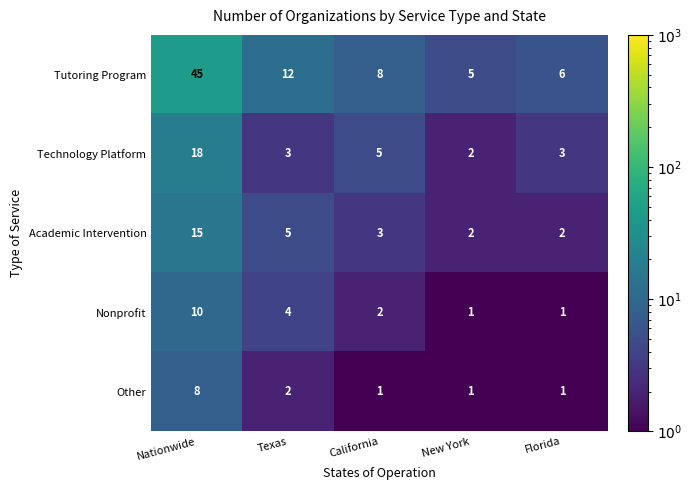

Reading left to right, transcribe all the data shown in this chart.

Tutoring Program: 45	12	8	5	6
Technology Platform: 18	3	5	2	3
Academic Intervention: 15	5	3	2	2
Nonprofit: 10	4	2	1	1
Other: 8	2	1	1	1